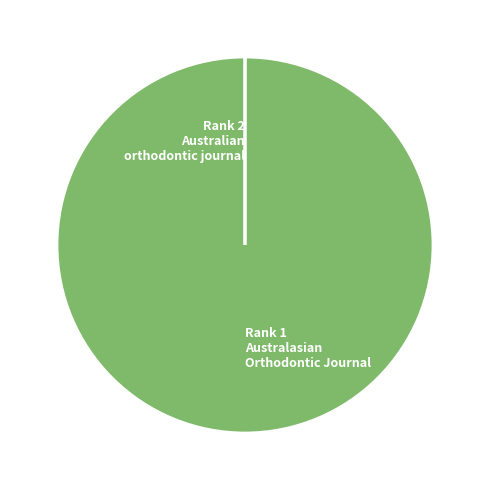

Is there a majority slice in this chart?

Yes